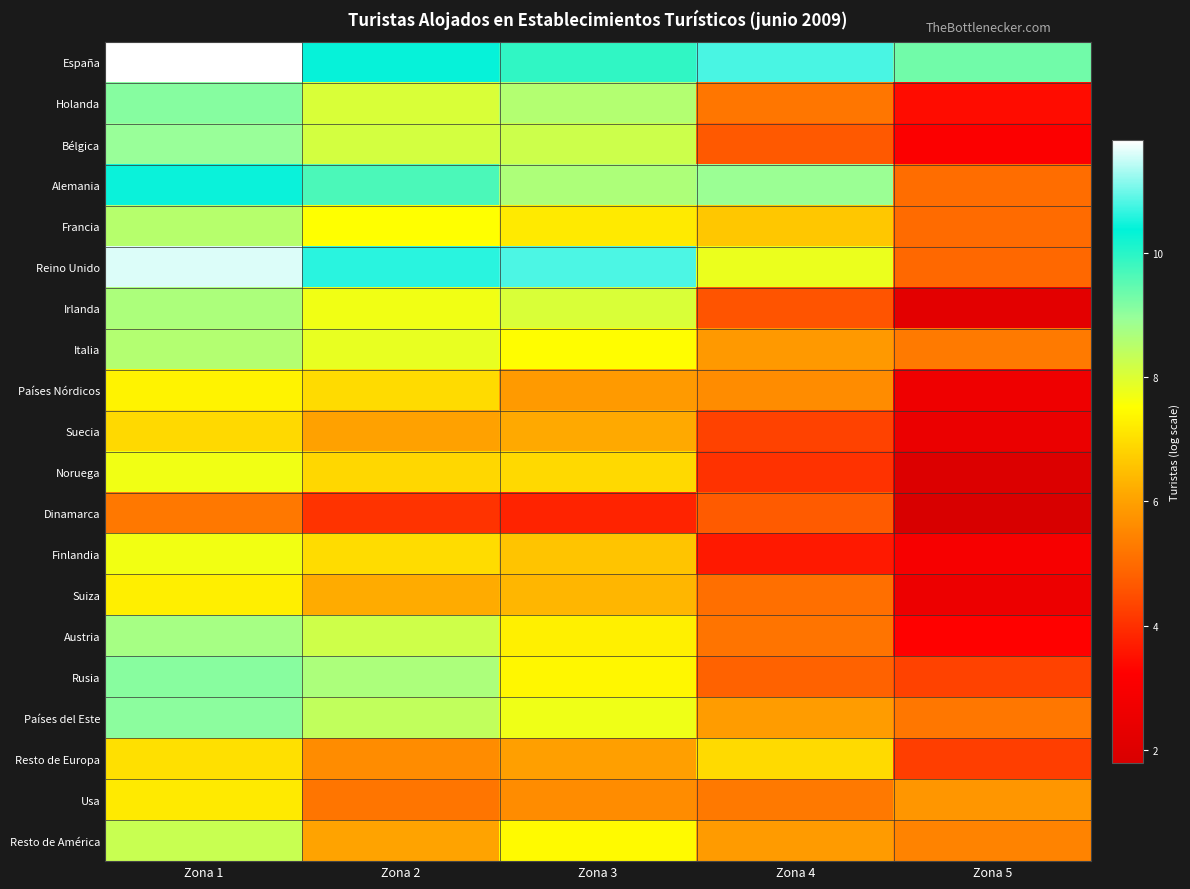

Reading left to right, transcribe all the data shown in this chart.

España: Zona 1=11.8	Zona 2=10.4	Zona 3=9.9	Zona 4=10.8	Zona 5=9.3
Holanda: Zona 1=9.1	Zona 2=8.0	Zona 3=8.6	Zona 4=5.2	Zona 5=3.4
Bélgica: Zona 1=8.9	Zona 2=8.1	Zona 3=8.2	Zona 4=4.7	Zona 5=3.1
Alemania: Zona 1=10.4	Zona 2=9.7	Zona 3=8.6	Zona 4=8.9	Zona 5=5.0
Francia: Zona 1=8.5	Zona 2=7.5	Zona 3=7.2	Zona 4=6.6	Zona 5=5.0
Reino Unido: Zona 1=11.6	Zona 2=10.6	Zona 3=10.8	Zona 4=7.8	Zona 5=5.0
Irlanda: Zona 1=8.7	Zona 2=7.7	Zona 3=8.0	Zona 4=4.6	Zona 5=2.2
Italia: Zona 1=8.6	Zona 2=7.8	Zona 3=7.5	Zona 4=5.8	Zona 5=5.3
Países Nórdicos: Zona 1=7.3	Zona 2=7.0	Zona 3=5.9	Zona 4=5.6	Zona 5=2.6
Suecia: Zona 1=6.9	Zona 2=6.0	Zona 3=6.1	Zona 4=4.3	Zona 5=2.5
Noruega: Zona 1=7.7	Zona 2=6.9	Zona 3=6.9	Zona 4=4.0	Zona 5=1.9
Dinamarca: Zona 1=5.2	Zona 2=4.1	Zona 3=3.8	Zona 4=4.7	Zona 5=1.8
Finlandia: Zona 1=7.7	Zona 2=7.0	Zona 3=6.6	Zona 4=3.6	Zona 5=2.9
Suiza: Zona 1=7.3	Zona 2=6.2	Zona 3=6.4	Zona 4=5.1	Zona 5=2.6
Austria: Zona 1=8.7	Zona 2=8.2	Zona 3=7.3	Zona 4=5.2	Zona 5=3.3
Rusia: Zona 1=9.1	Zona 2=8.7	Zona 3=7.4	Zona 4=4.8	Zona 5=4.3
Países del Este: Zona 1=9.1	Zona 2=8.4	Zona 3=7.7	Zona 4=5.9	Zona 5=5.2
Resto de Europa: Zona 1=7.0	Zona 2=5.6	Zona 3=6.0	Zona 4=6.9	Zona 5=4.2
Usa: Zona 1=7.2	Zona 2=5.2	Zona 3=5.6	Zona 4=5.3	Zona 5=5.8
Resto de América: Zona 1=8.3	Zona 2=6.0	Zona 3=7.4	Zona 4=5.9	Zona 5=5.4